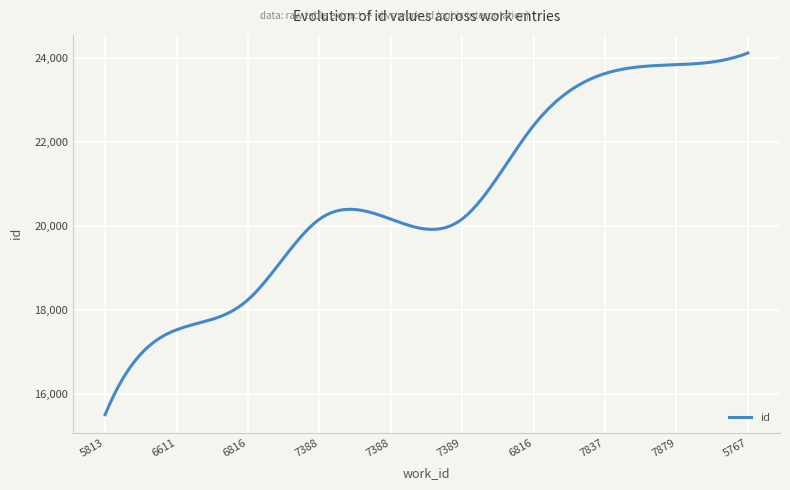

What is the minimum value shown in the chart?

15516.0